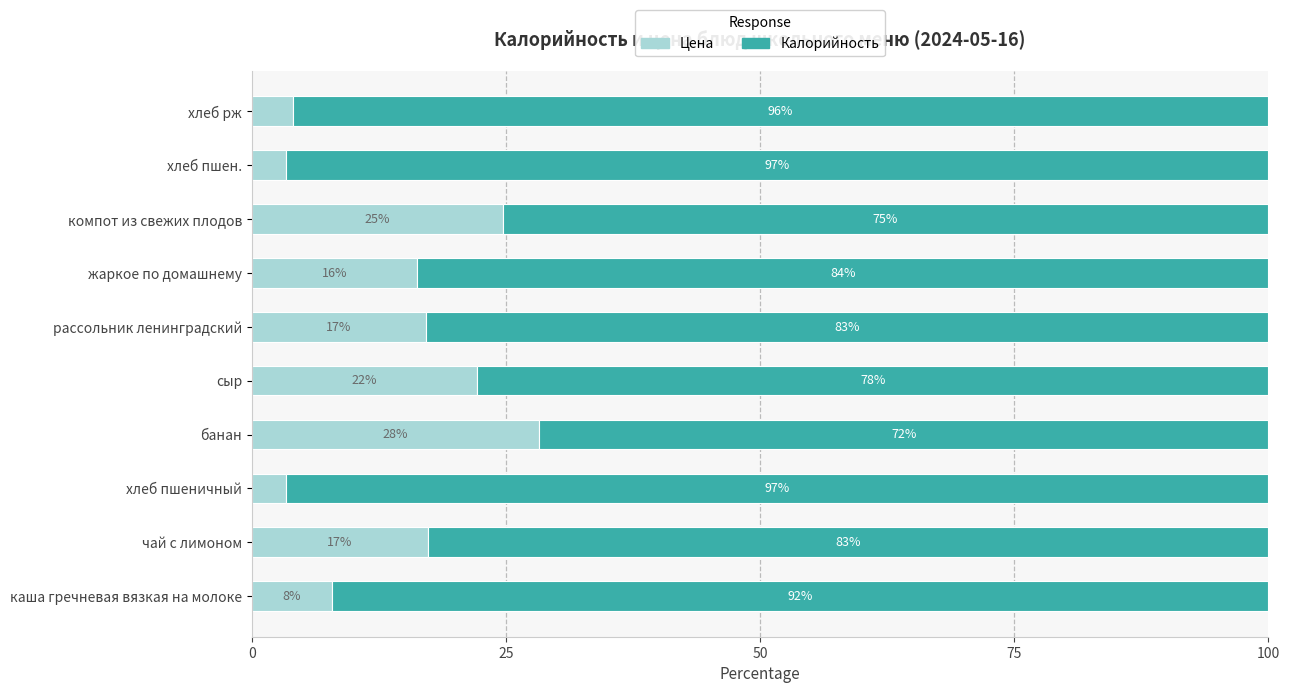

What is the maximum value for Цена?

28.2